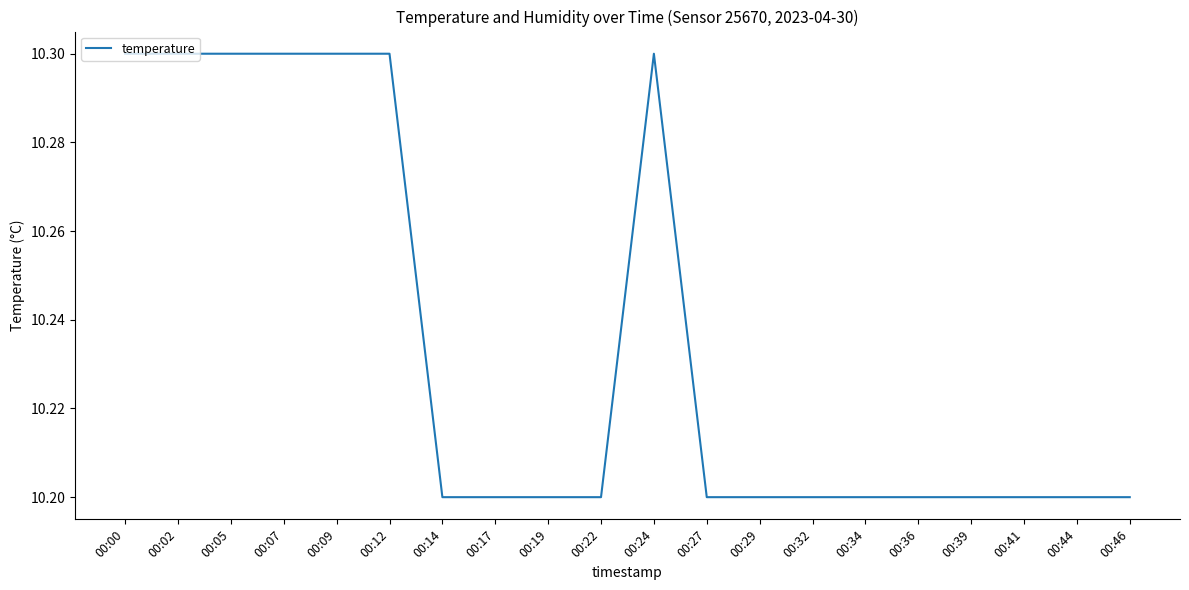

Between 00:14 and 00:24, which is larger?

00:24